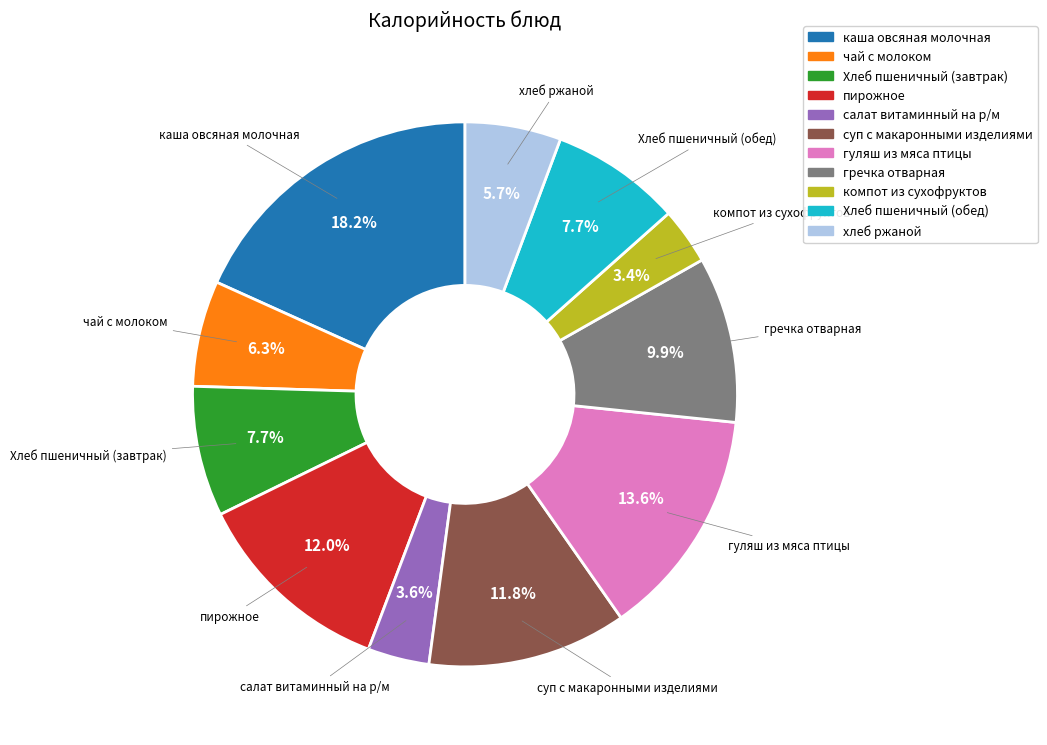

Which category has the biggest portion of the pie?

каша овсяная молочная